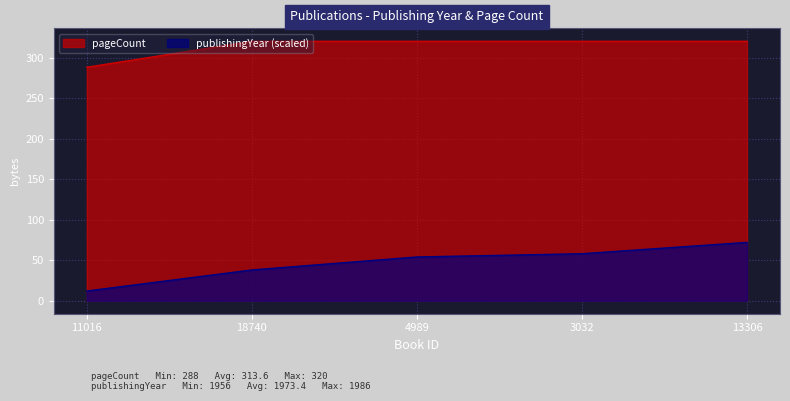

Which series has the widest spread of values?

publishingYear (scaled)